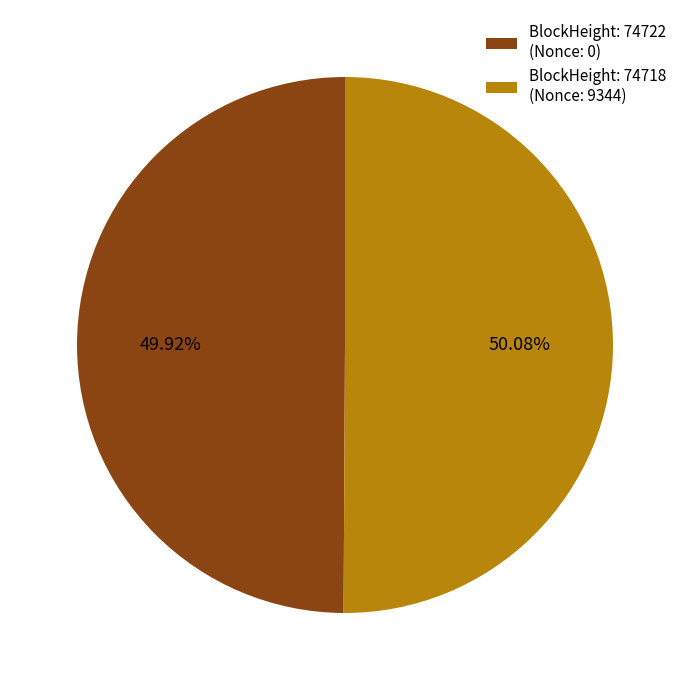

Do BlockHeight: 74718 (Nonce: 9344) and BlockHeight: 74722 (Nonce: 0) together represent more than half of the pie?

Yes